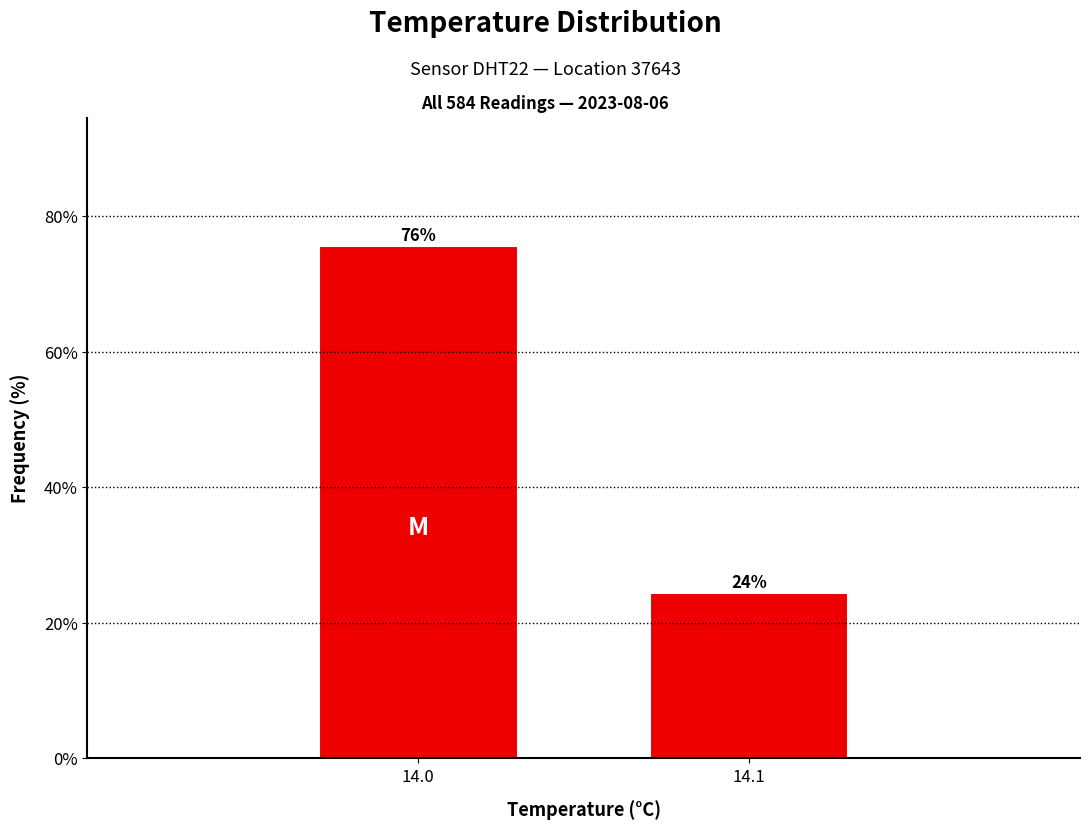

Rank the categories by value from highest to lowest.

14.0, 14.1